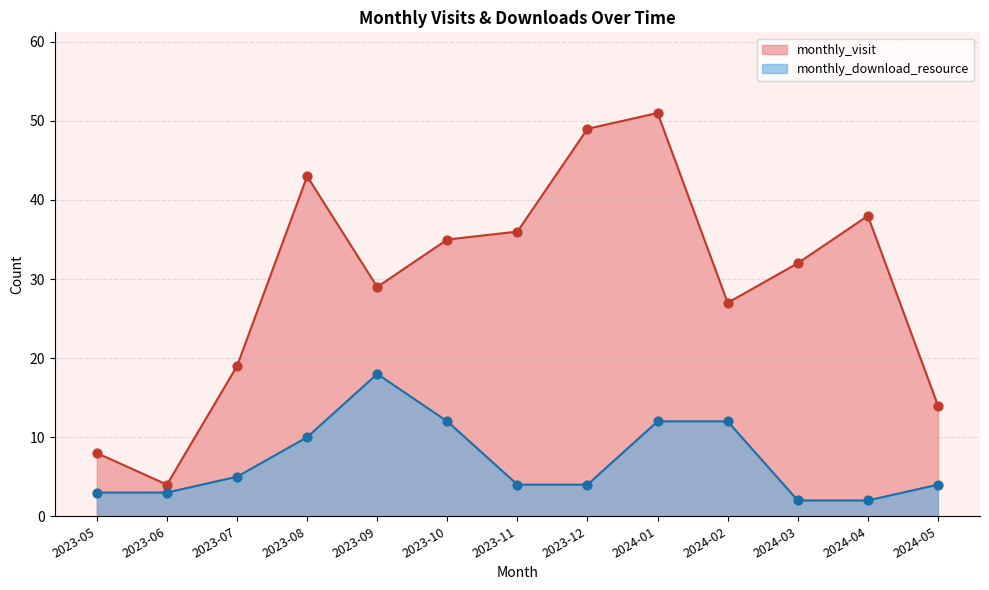

Which series has the largest Y range (max minus min)?

monthly_visit